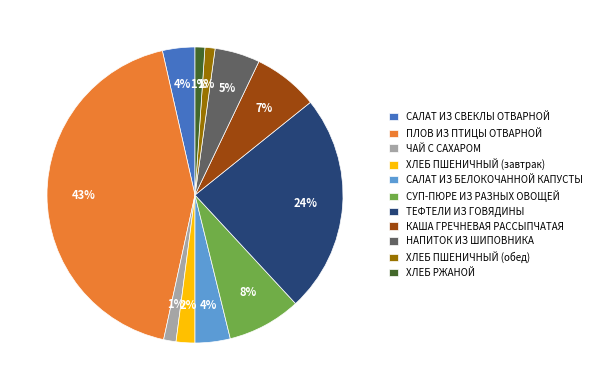

To the nearest percent, what is the combined percentage of ПЛОВ ИЗ ПТИЦЫ ОТВАРНОЙ and ХЛЕБ ПШЕНИЧНЫЙ (обед)?

44%